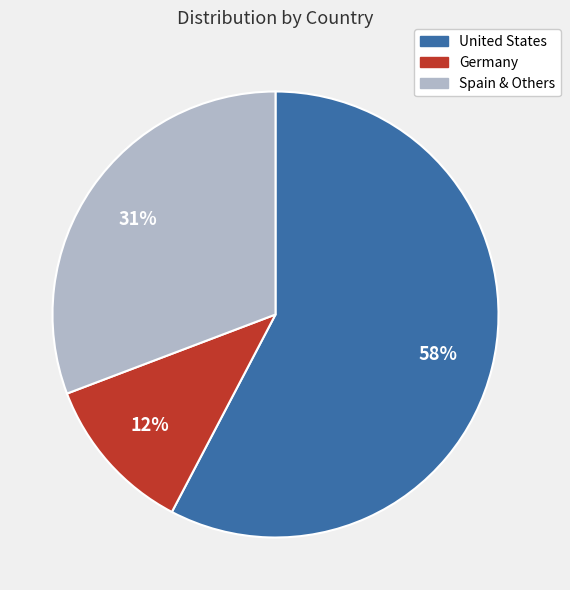

Is there a majority slice in this chart?

Yes